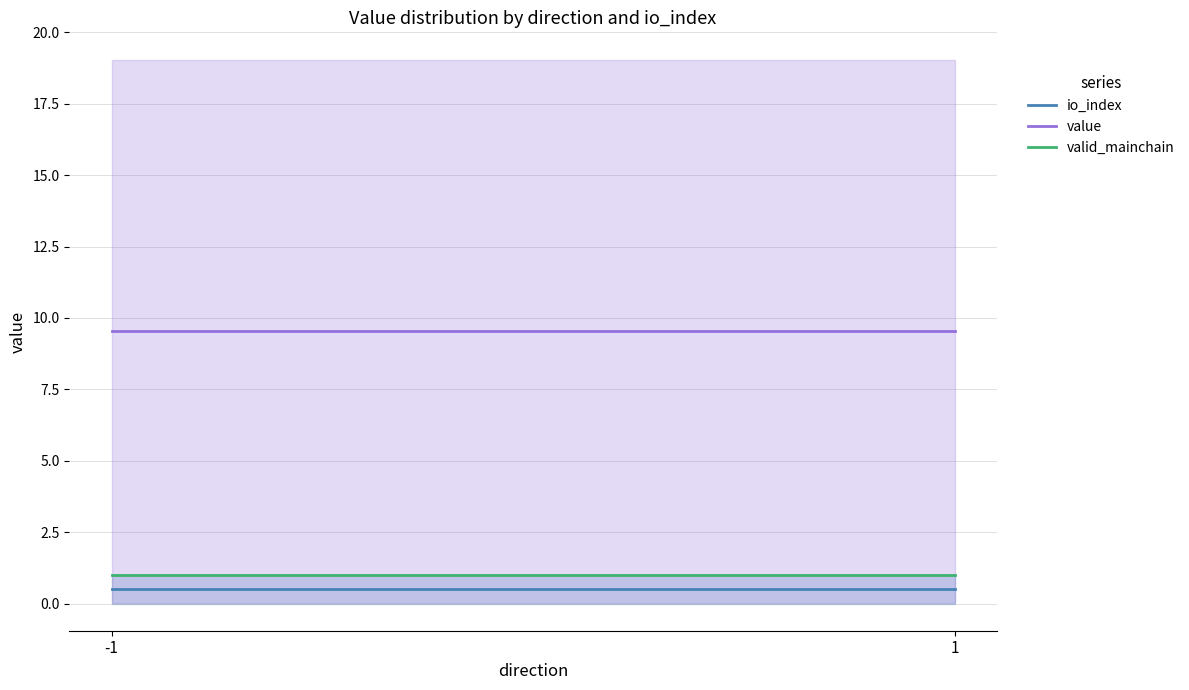

Which category has the highest value in the value series?

-1